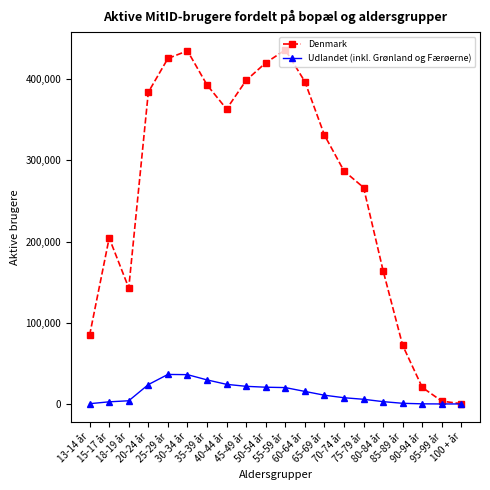

How many interior local peaks does the Denmark series have?

3